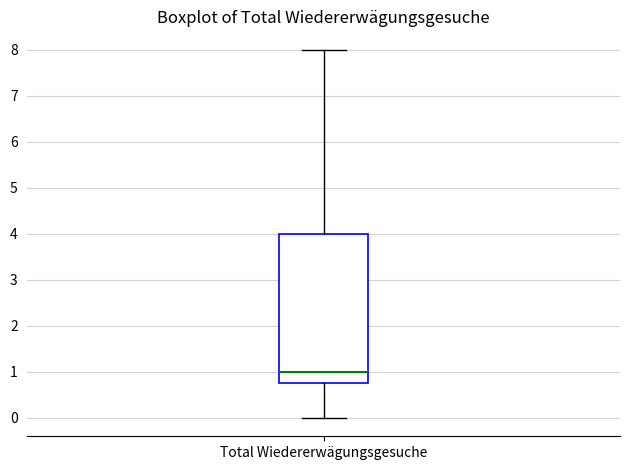

Where does the median line of the box for Total Wiedererwägungsgesuche sit on the y-axis? The values are not printed on the chart, so give them approximately, as read against the axis.

1.0